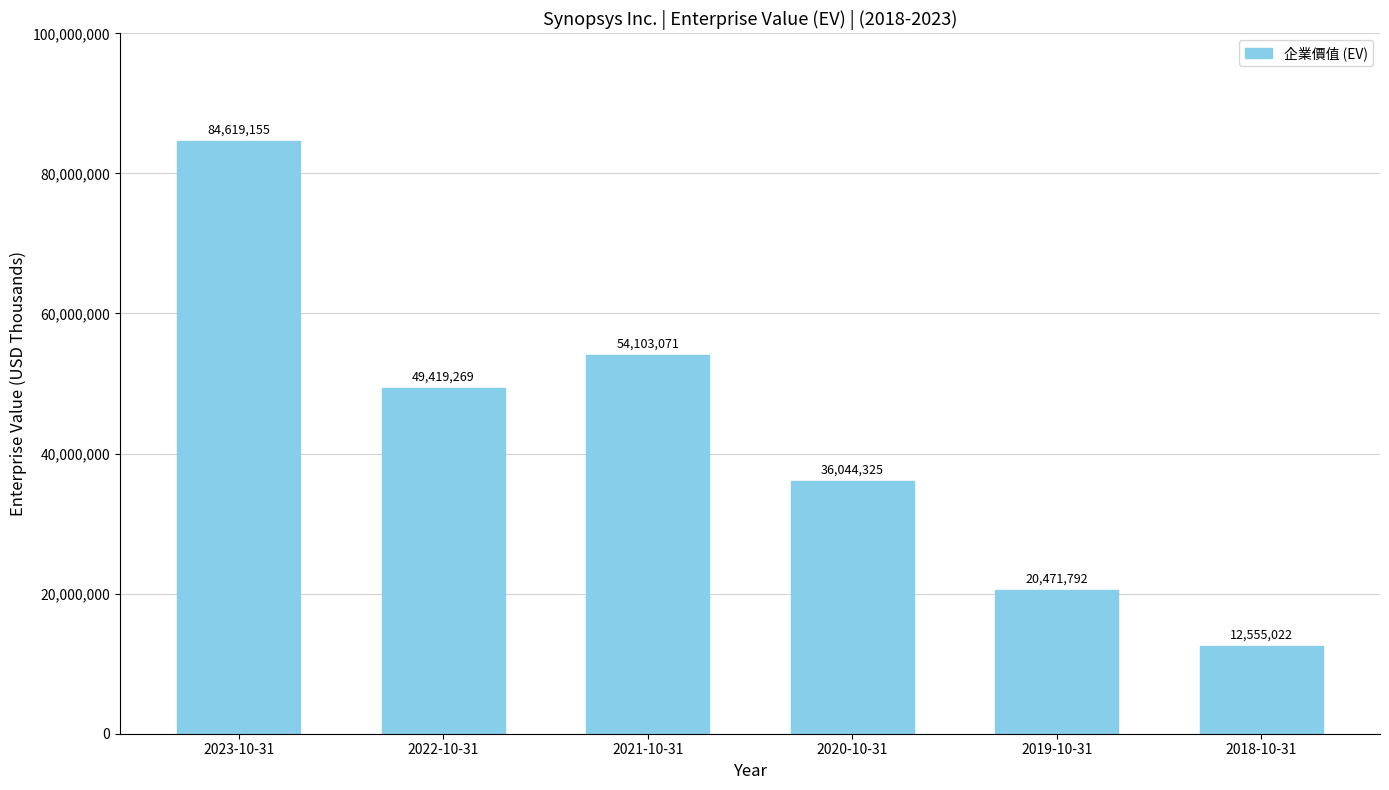

What is the approximate value at 2020-10-31?

36044325